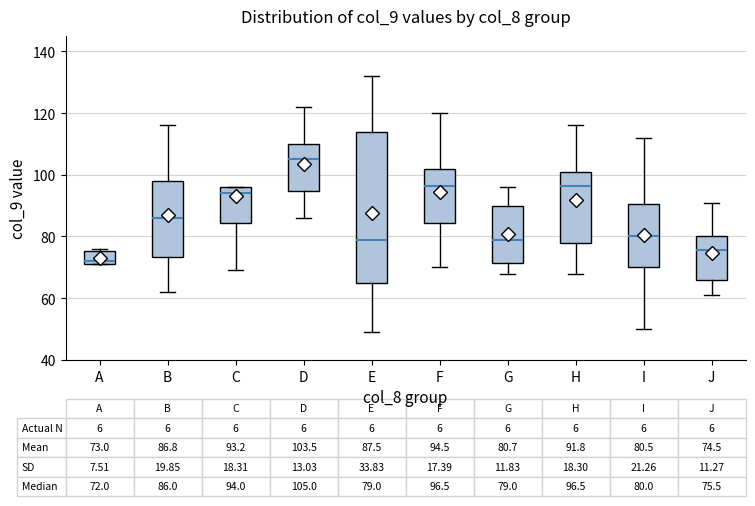

Which box is the tallest, from its lower edge to its upper edge?

E